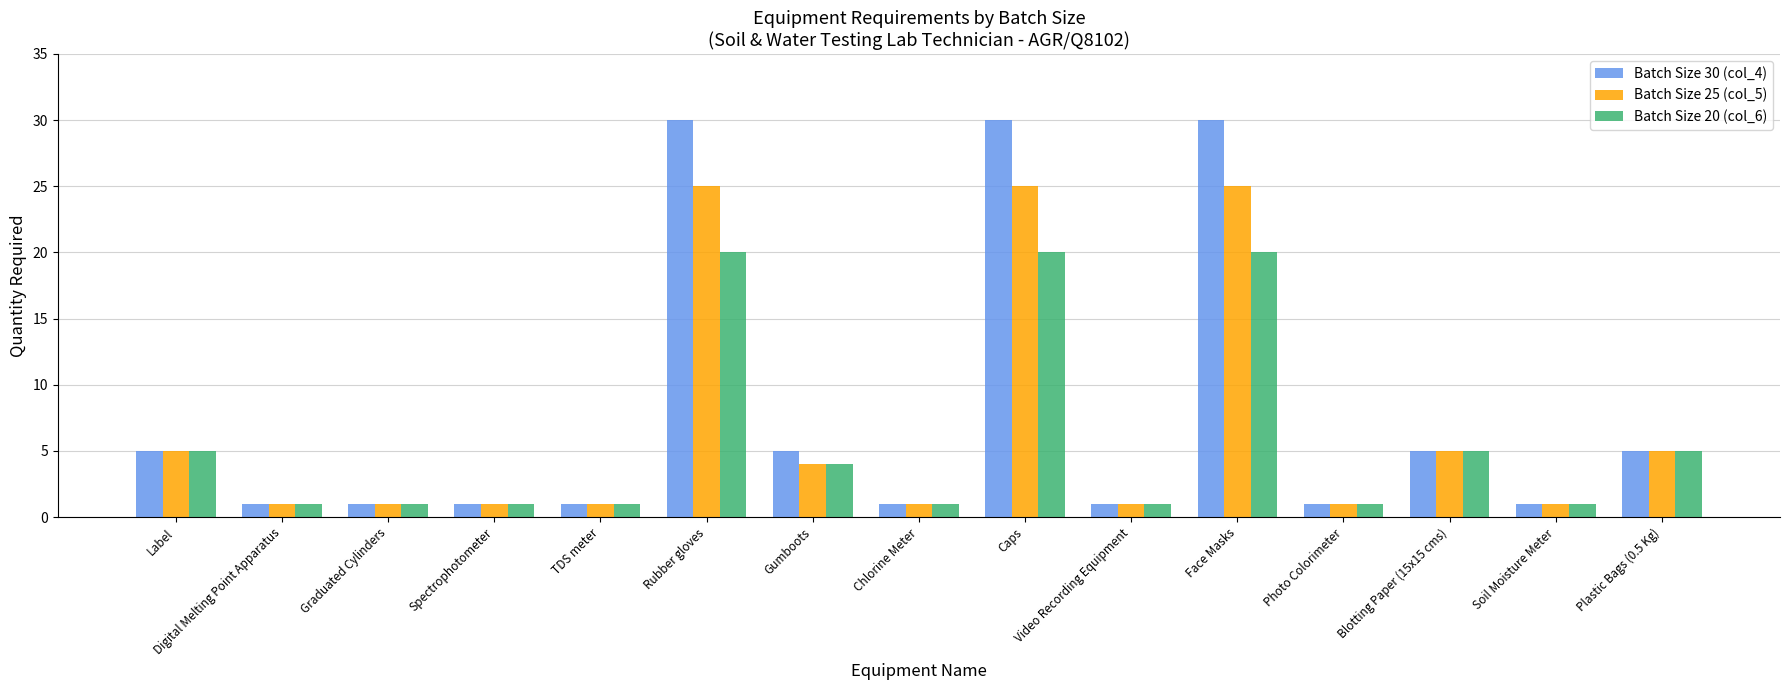

What is the label of the 3rd bar from the left?

Graduated Cylinders